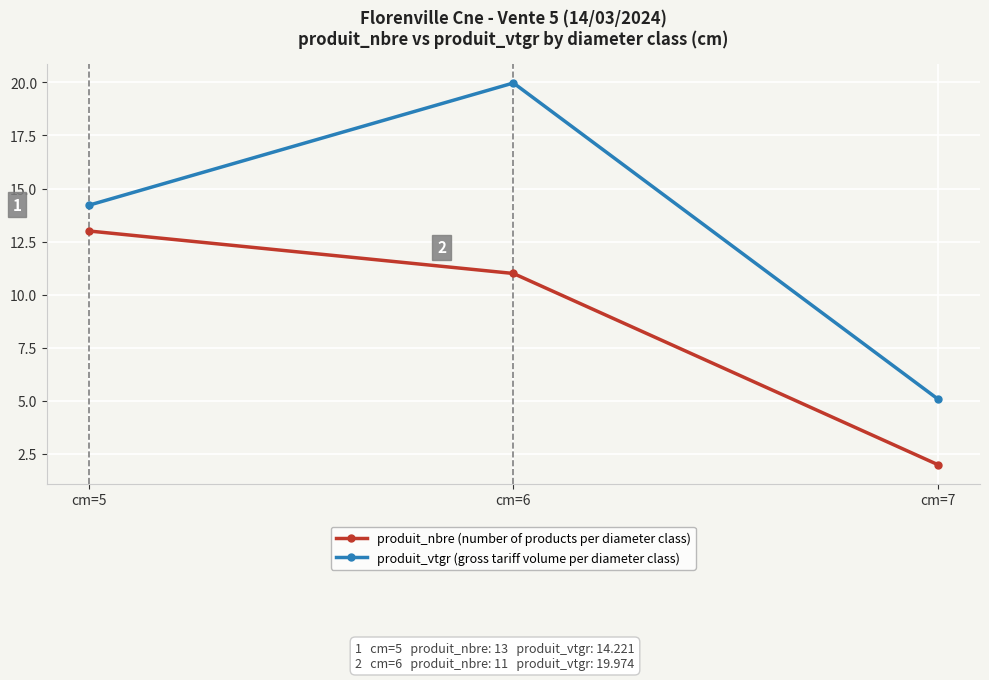

What is the value of the produit_nbre (number of products per diameter class) point at the 3rd from the left?

2.0